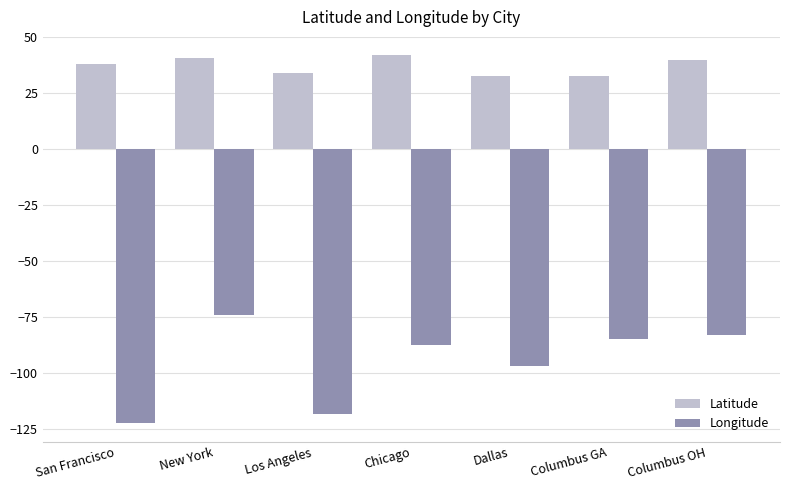

Between San Francisco and Columbus GA, which series saw the biggest shift?

Longitude